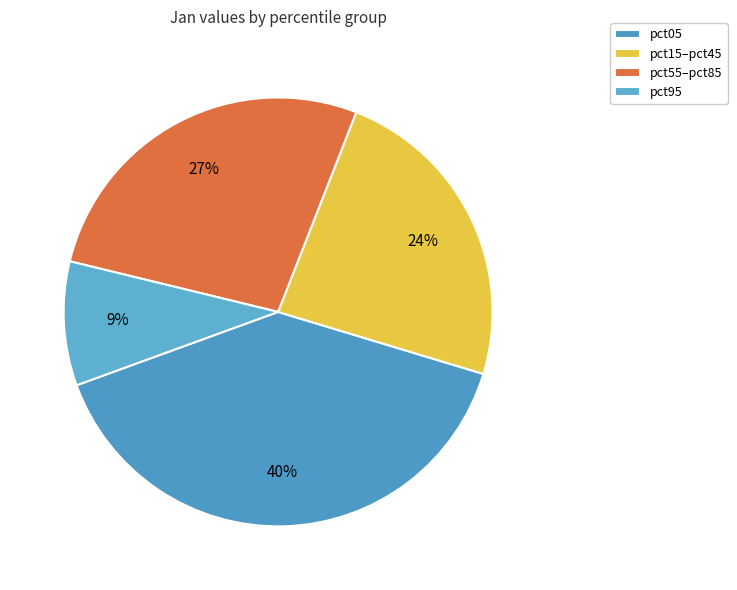

Does any single category account for the majority?

No